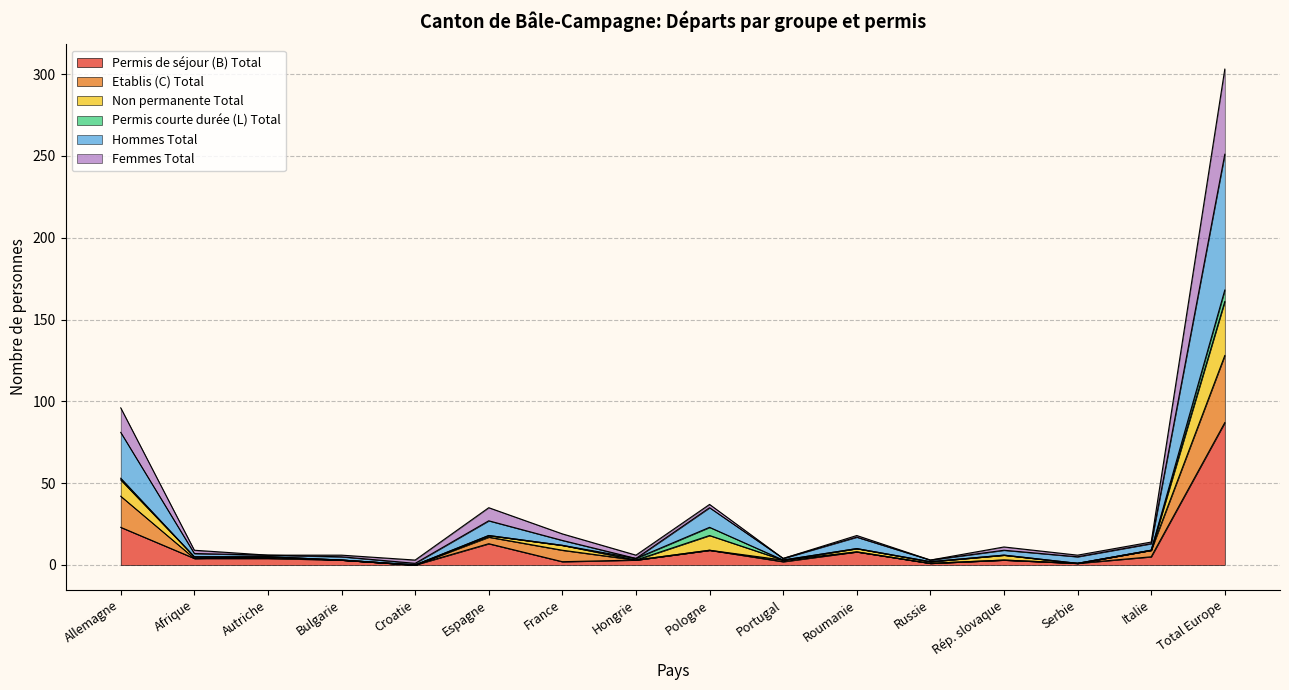

What are all the series names shown in the legend?

Permis de séjour (B) Total, Etablis (C) Total, Non permanente Total, Permis courte durée (L) Total, Hommes Total, Femmes Total